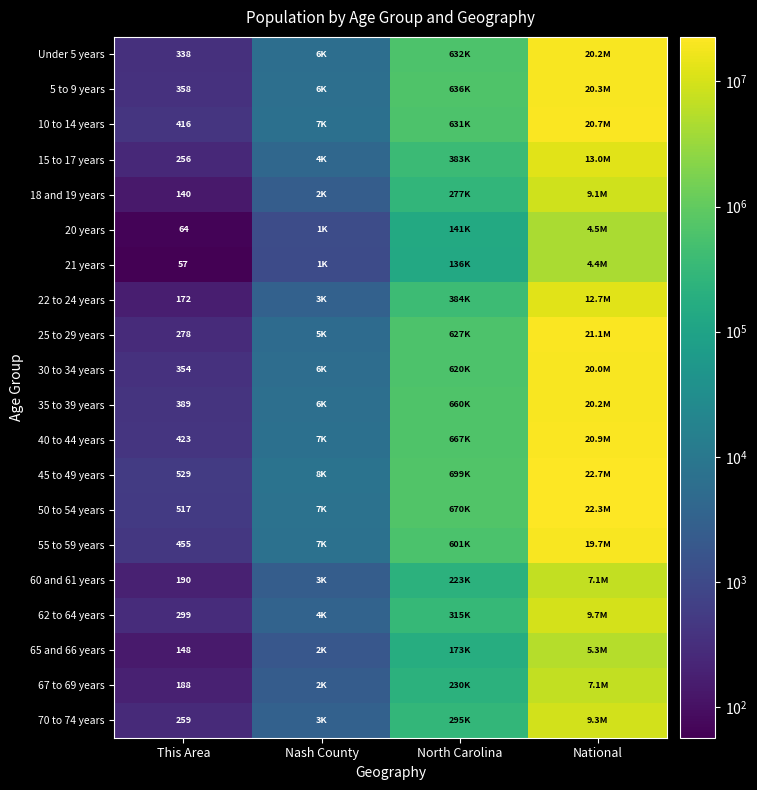

The 10 to 14 years series shows 210 at This Area. True or false?

False